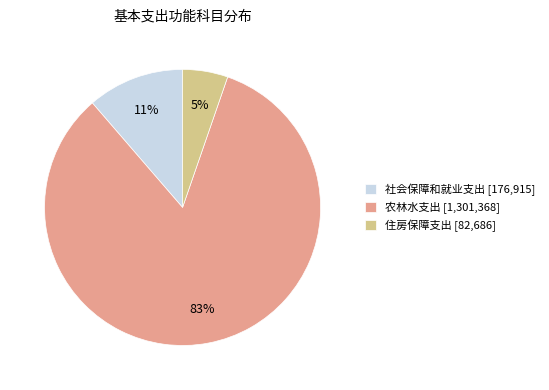

Which category has the biggest portion of the pie?

农林水支出